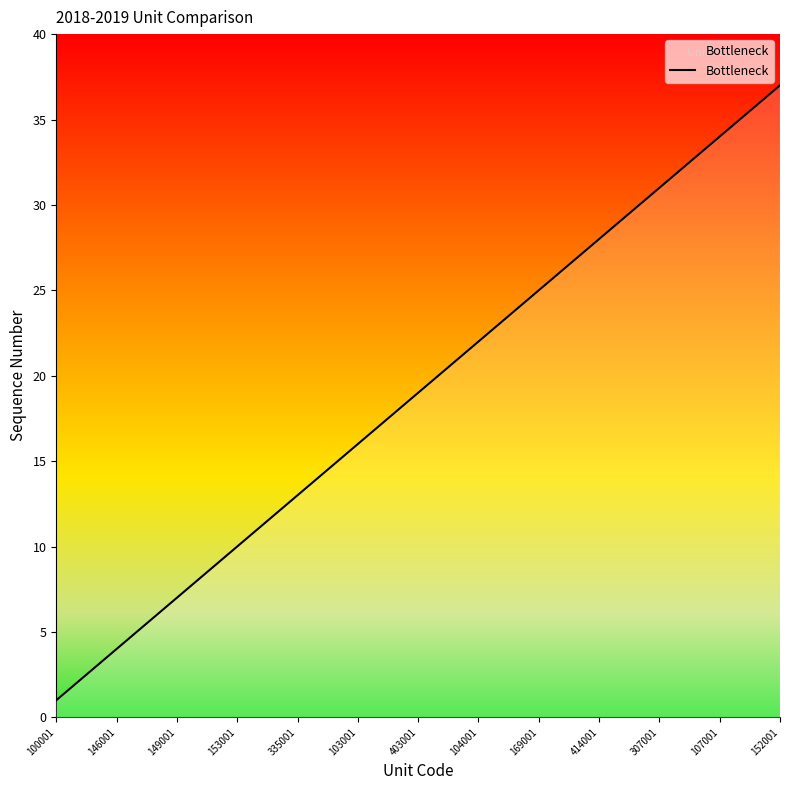

What is the maximum value shown in the chart?

37